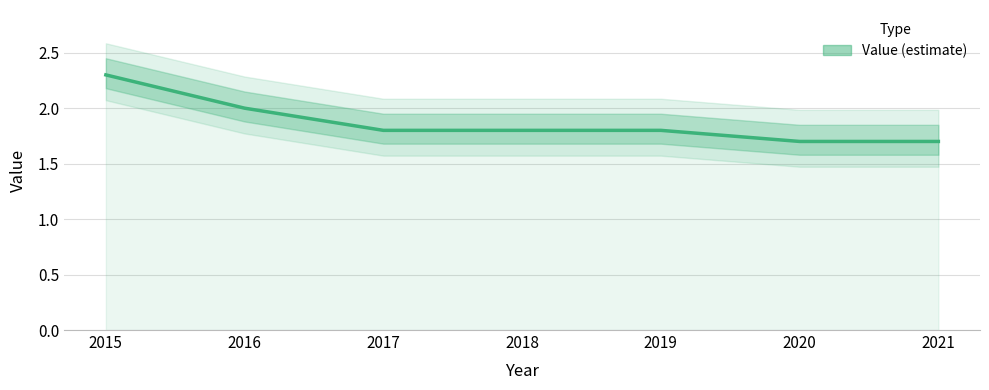

At which label is the value closest to 2?

2016